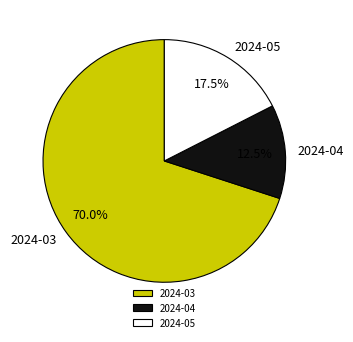

Rank the categories by value from lowest to highest.

2024-04, 2024-05, 2024-03